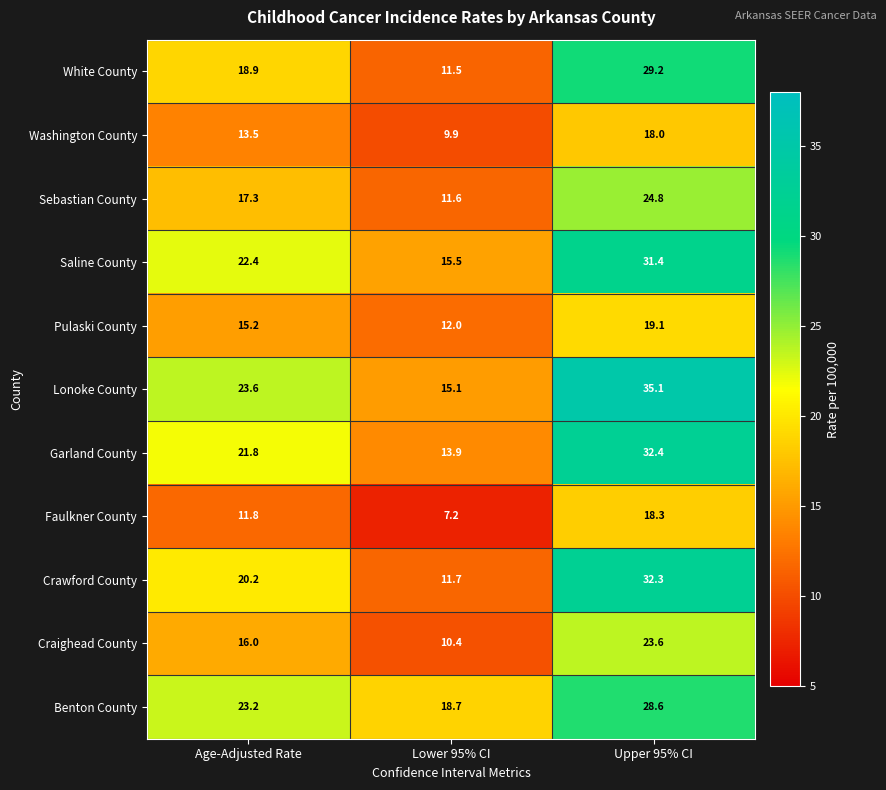

At which label does Garland County reach its peak?

Upper 95% CI